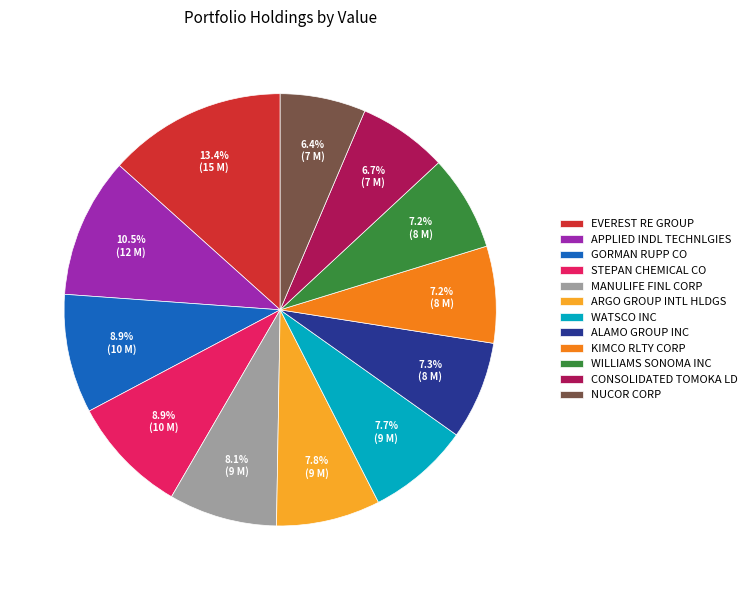

Does MANULIFE FINL CORP account for over 50% of the chart?

No